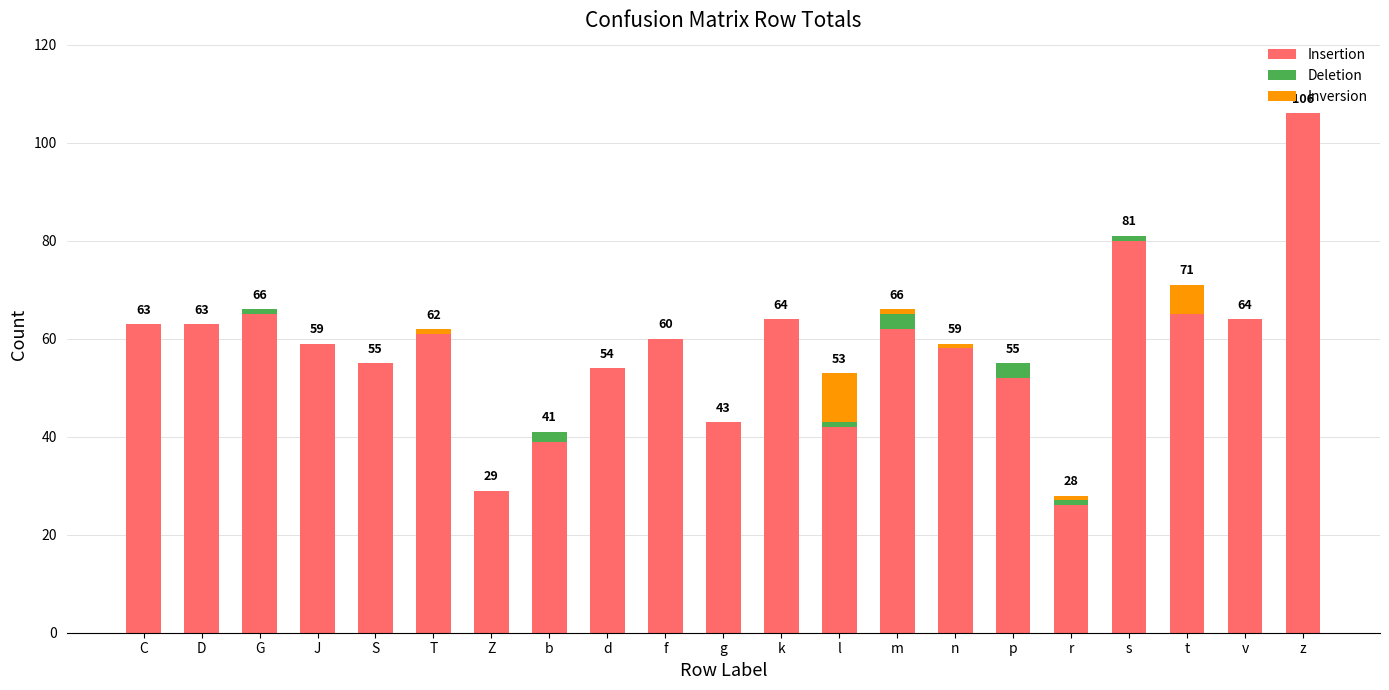

Are the bars grouped side by side (vs. stacked)?

No